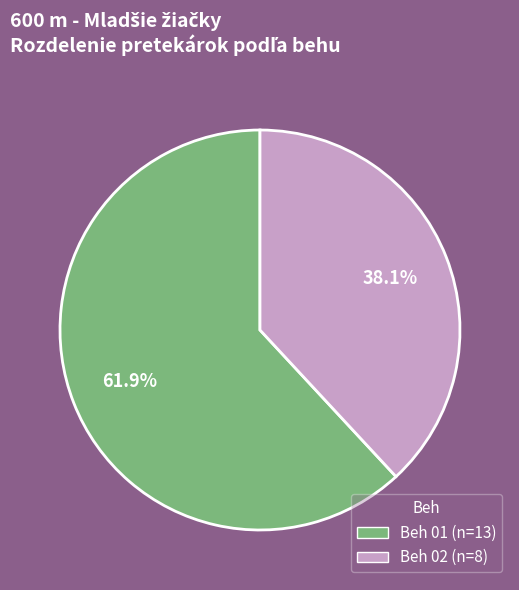

True or false: Beh 02 accounts for 52% of the total.

False